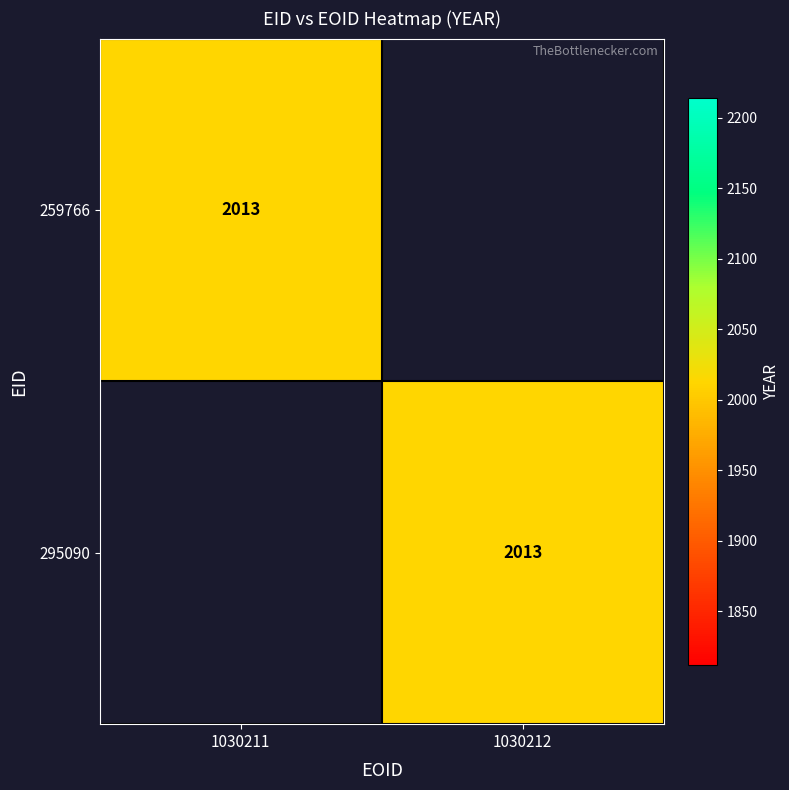

What is the total value across all series at 1030211?

2013